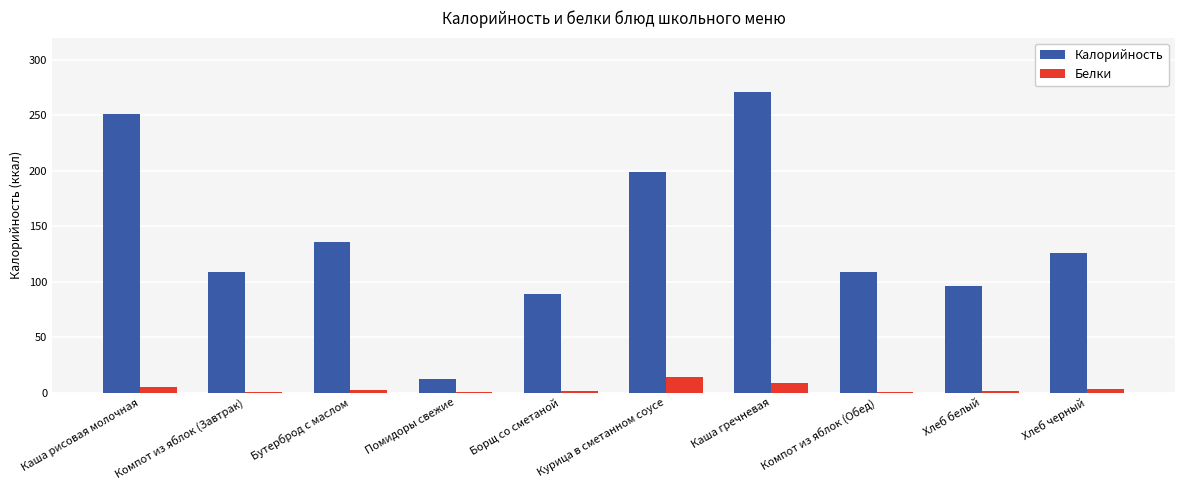

What is the sum of all Белки values?

36.8